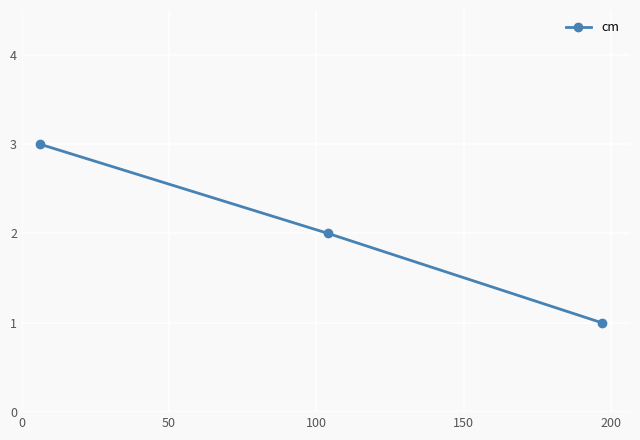

Reading left to right, transcribe all the data shown in this chart.

3	2	1